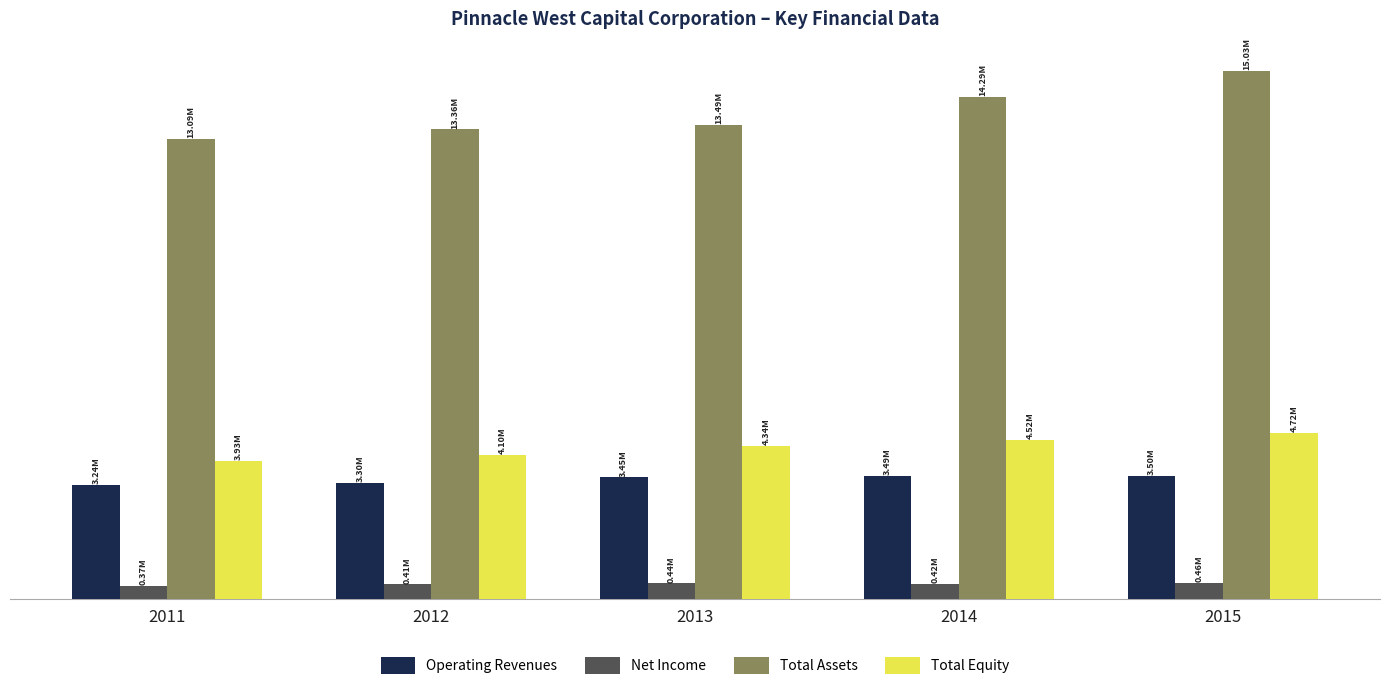

What are all the series names shown in the legend?

Operating Revenues, Net Income, Total Assets, Total Equity